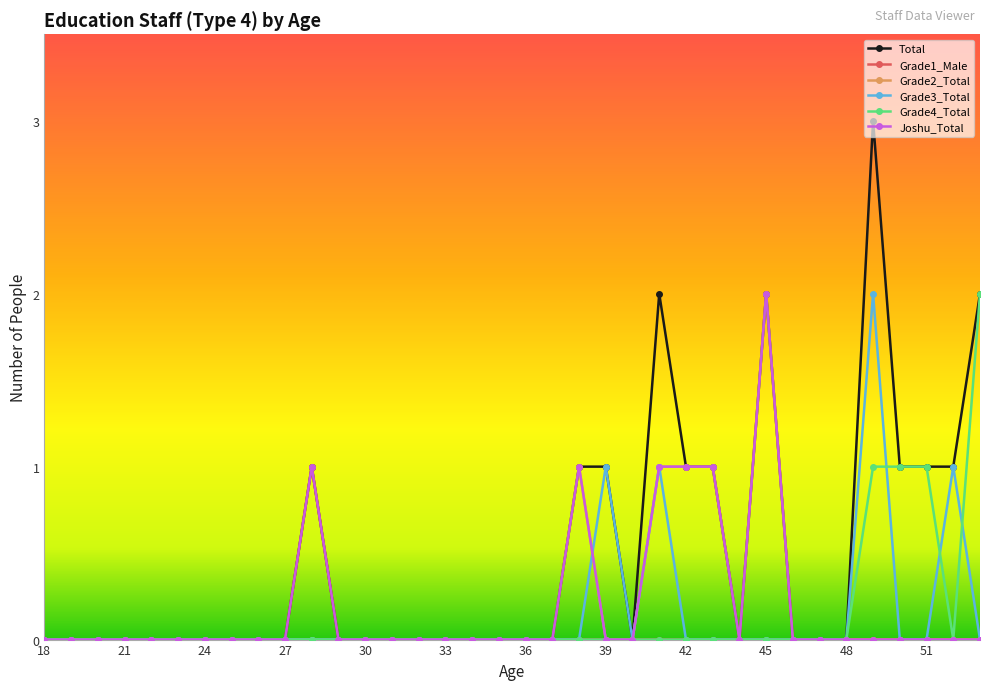

What is the maximum value shown in the chart?

3